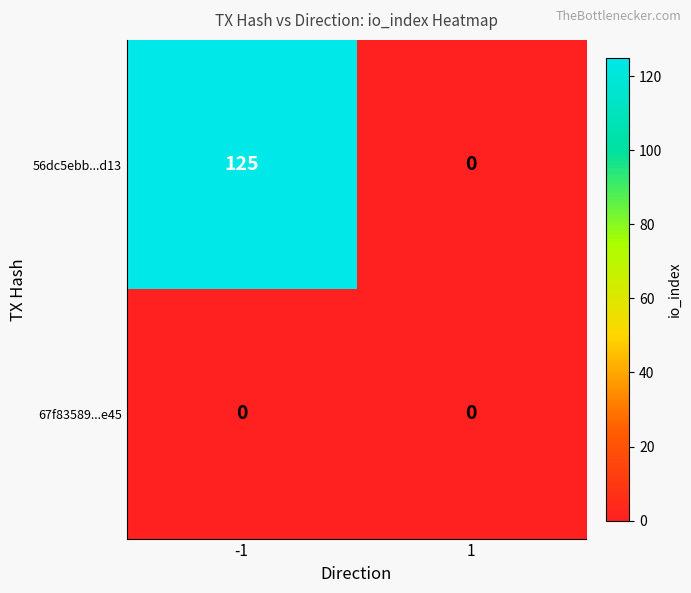

What is the difference between the maximum and minimum values in the 56dc5ebb...d13 series?

125